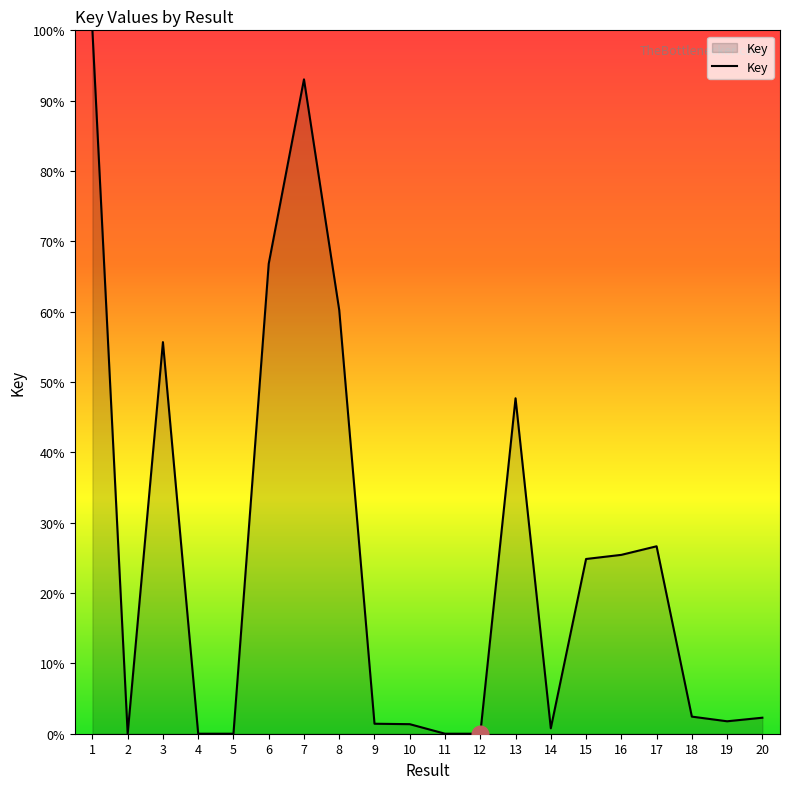

What is the greatest value displayed?

71224067.2